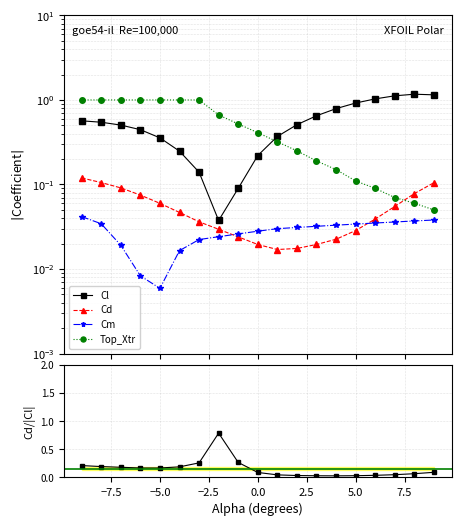

True or false: Top_Xtr and Cm cross at least once.

False